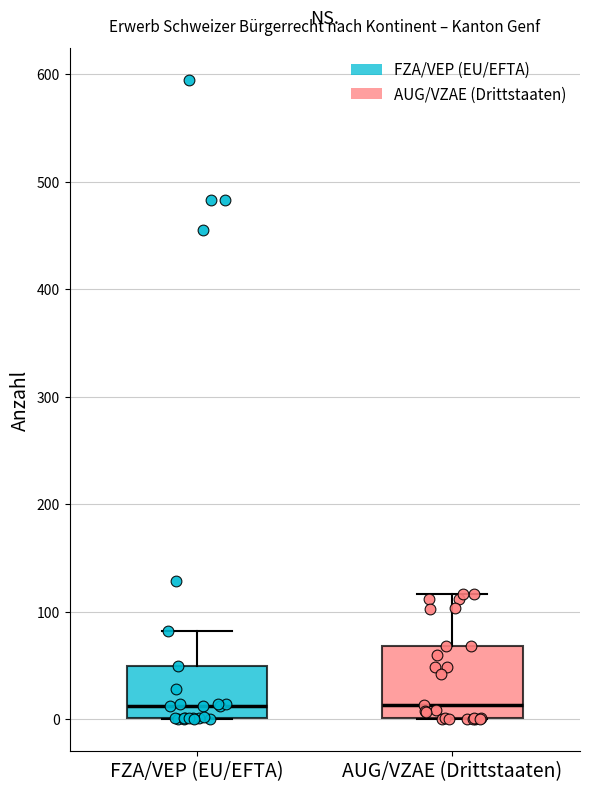

Reading left to right, transcribe this box plot: for each box, give where its median line is, the range the box spans, and where its two whiskers end, as read against the y-axis. The values are not printed on the chart, so give them approximately, as read against the axis.

FZA/VEP (EU/EFTA): median 10, box 0 to 50, whiskers 0 to 80
AUG/VZAE (Drittstaaten): median 10, box 0 to 70, whiskers 0 to 120